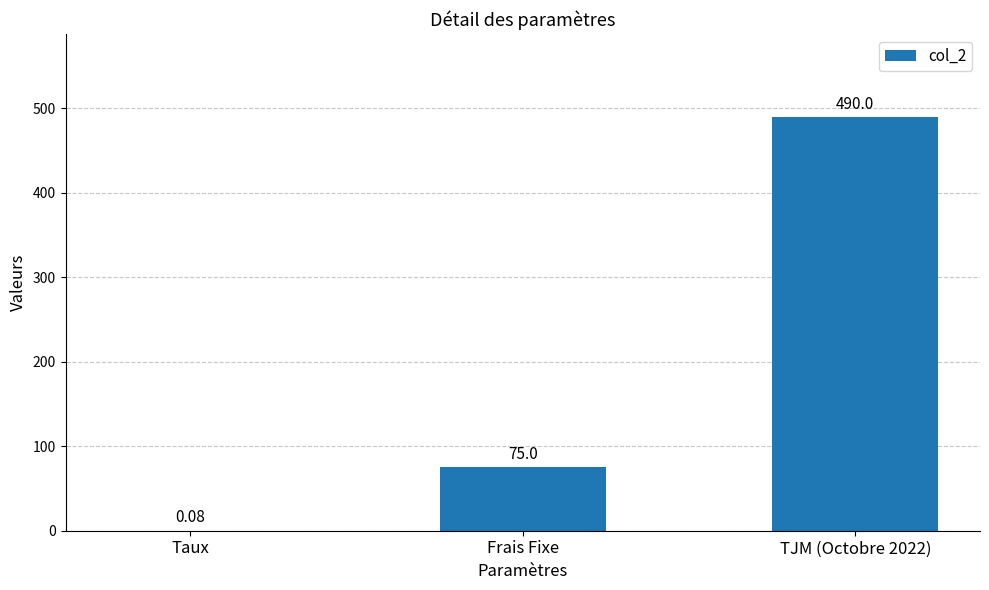

Between Frais Fixe and TJM (Octobre 2022), which is larger?

TJM (Octobre 2022)